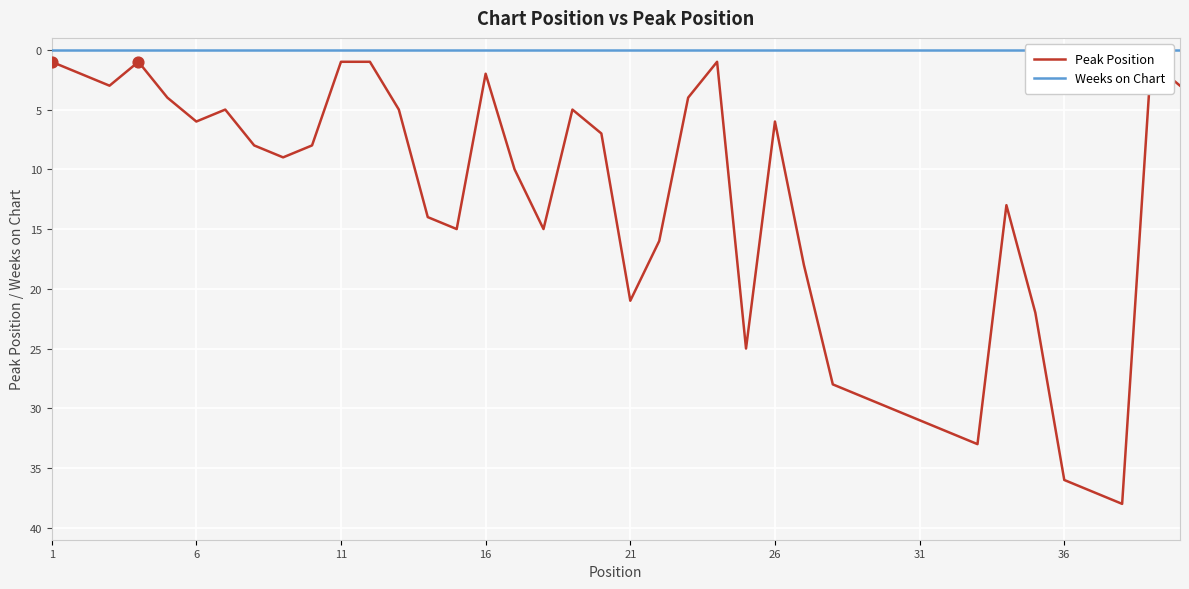

Which series reaches the minimum Y coordinate?

Weeks on Chart